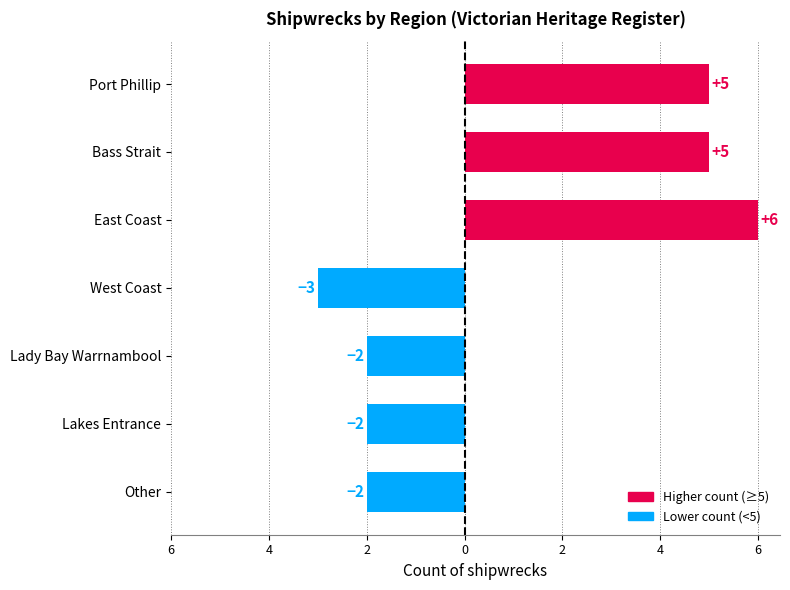

Are the bars horizontal?

Yes